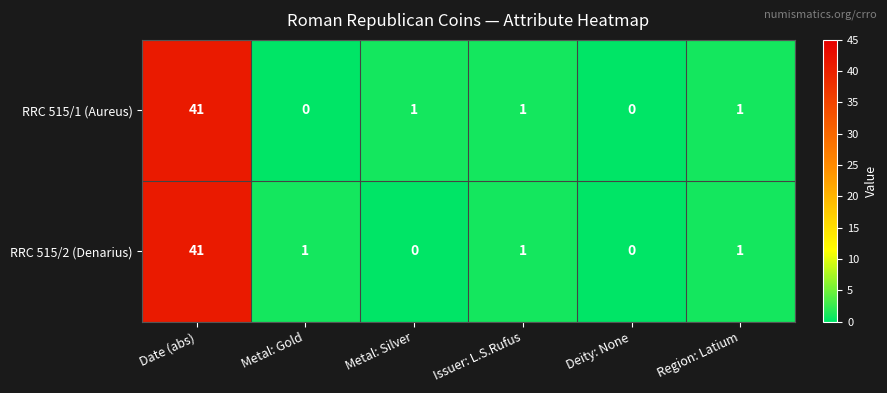

Reading left to right, transcribe all the data shown in this chart.

RRC 515/1 (Aureus): Date (abs)=41	Metal: Gold=0	Metal: Silver=1	Issuer: L.S.Rufus=1	Deity: None=0	Region: Latium=1
RRC 515/2 (Denarius): Date (abs)=41	Metal: Gold=1	Metal: Silver=0	Issuer: L.S.Rufus=1	Deity: None=0	Region: Latium=1